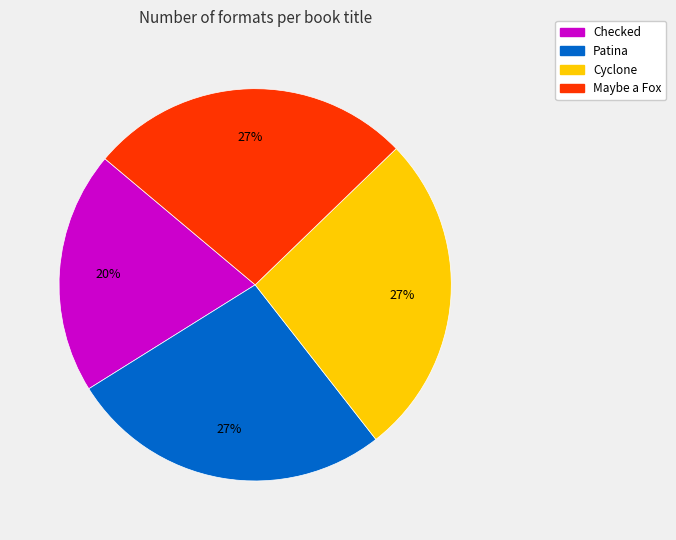

To the nearest percent, what is the difference between the largest and smallest slice percentages?

7%